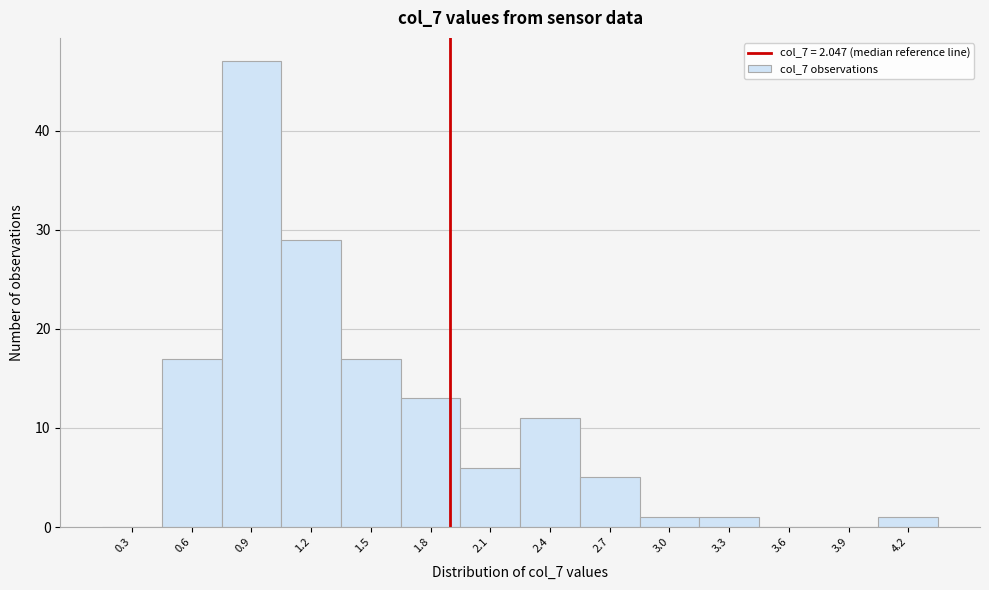

Reading left to right, extract all data points from this chart.

0.3=0	0.6=17	0.9=47	1.2=29	1.5=17	1.8=13	2.1=6	2.4=11	2.7=5	3.0=1	3.3=1	3.6=0	3.9=0	4.2=1